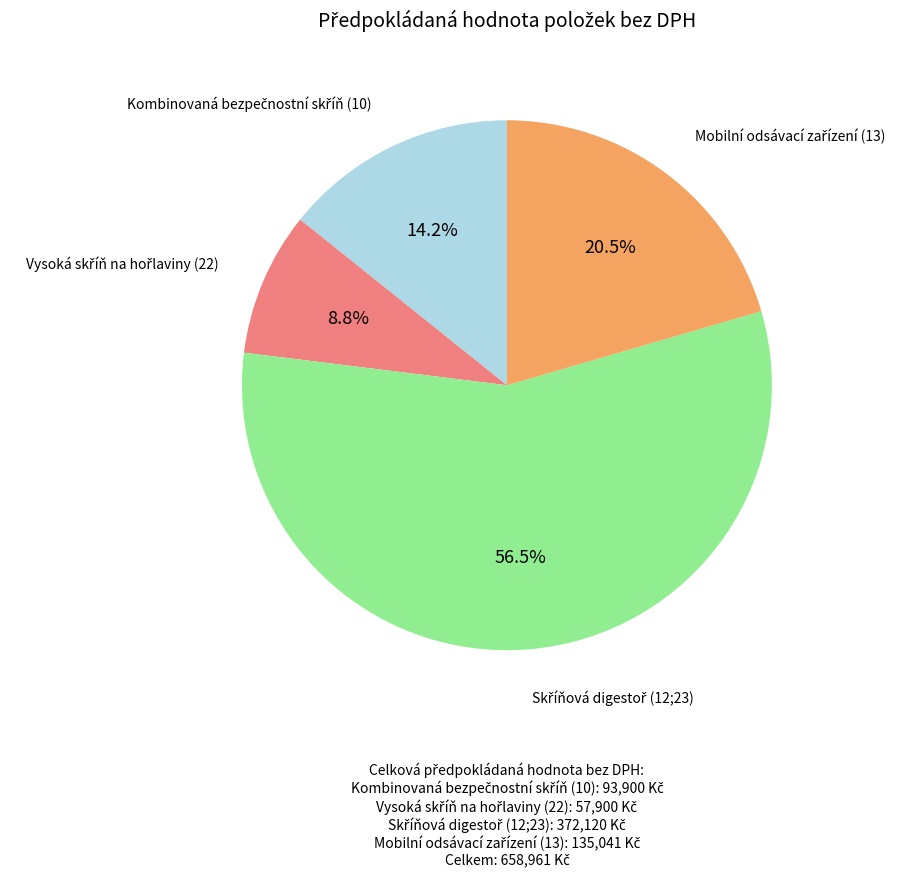

Is there any slice that represents more than half of the pie?

Yes